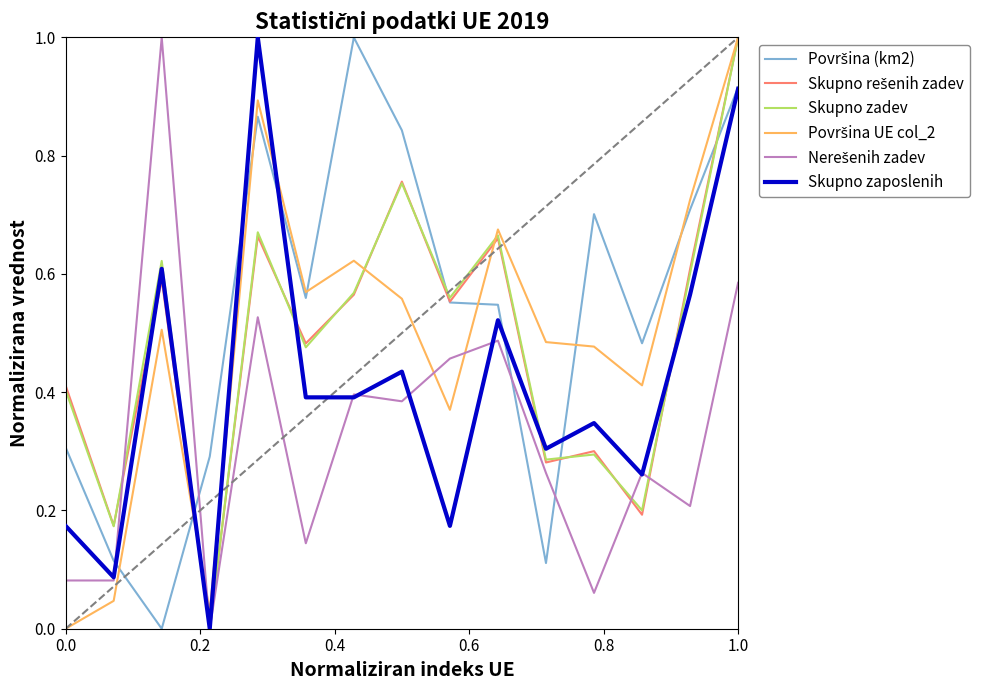

What is the maximum value shown in the chart?

1.0